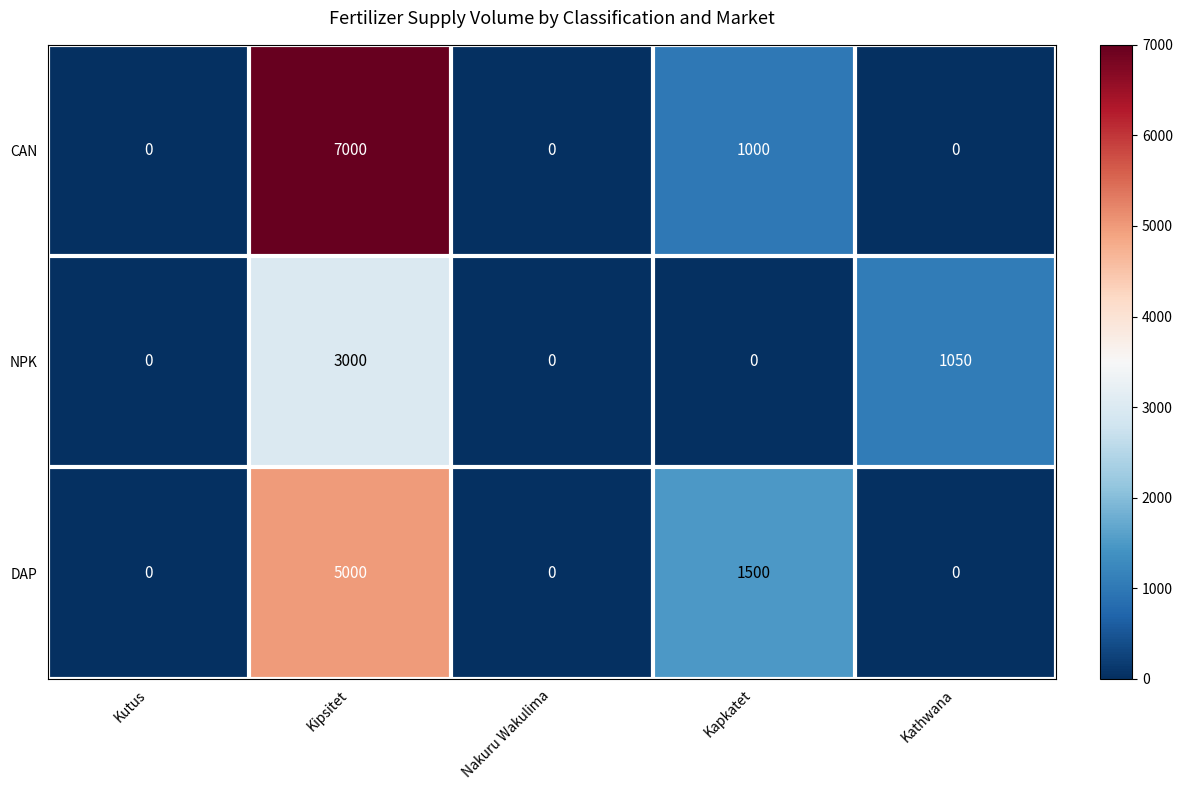

True or false: DAP has a value of 2267 at Kapkatet.

False